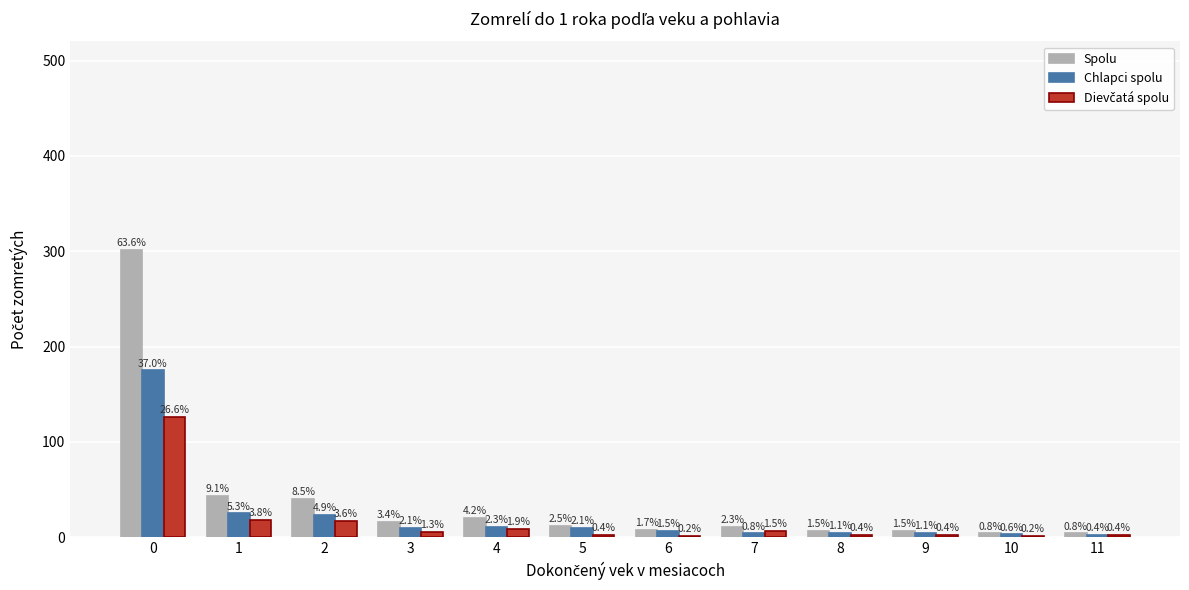

Does the chart contain stacked bars?

No